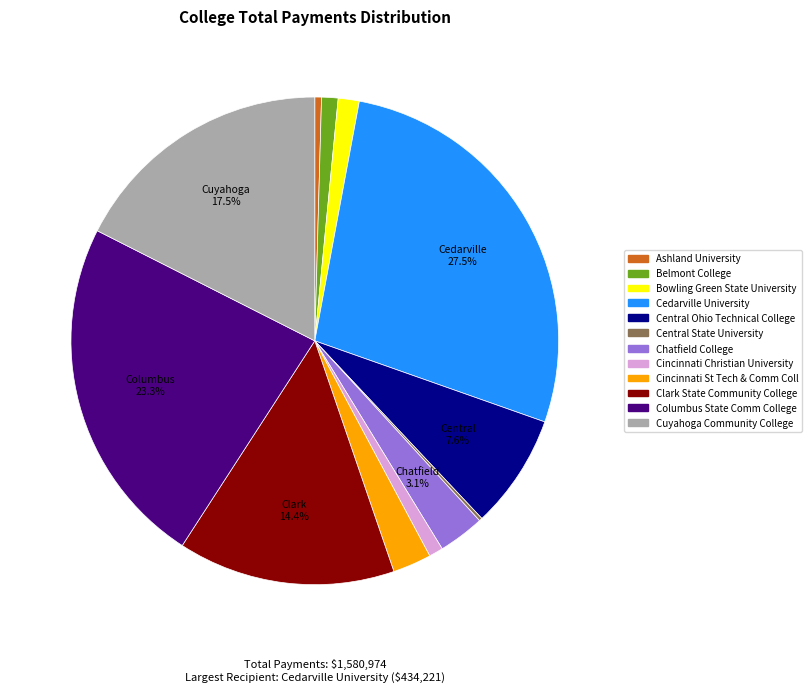

Is there a majority slice in this chart?

No